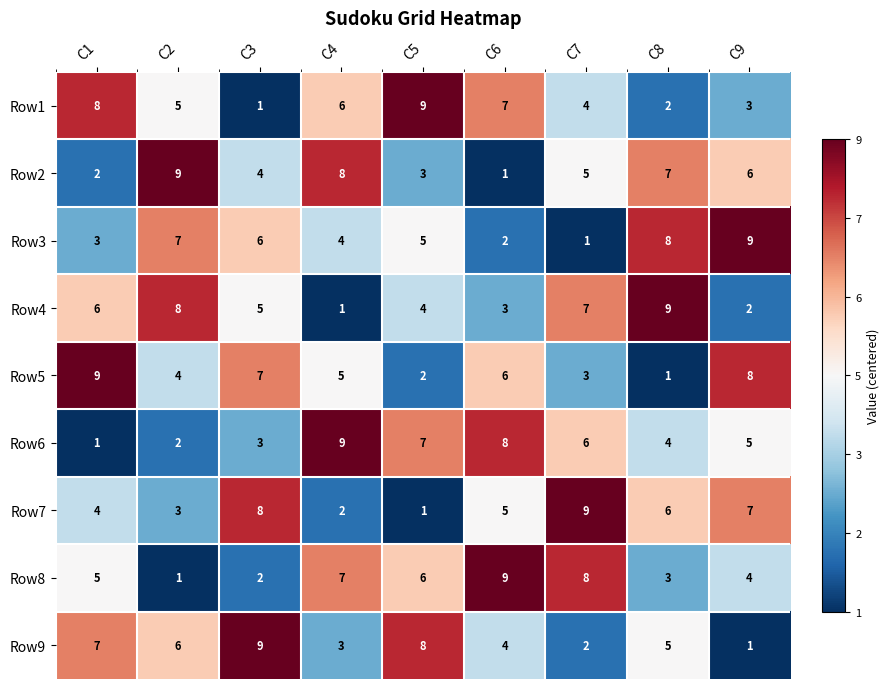

How many distinct data groups are displayed?

9